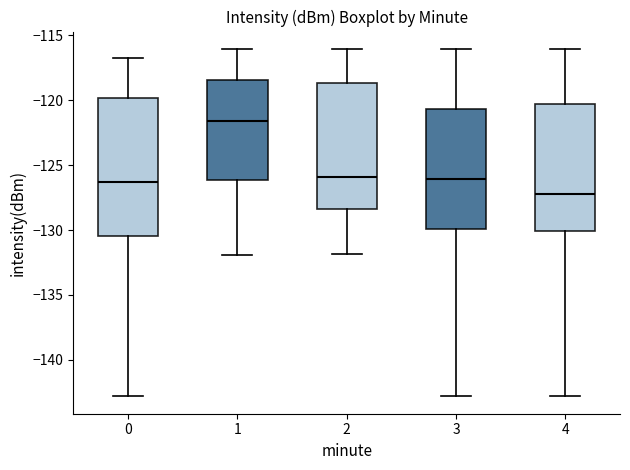

Reading left to right, read every box against the y-axis: the position of its median line, the range the box covers, and the ends of its whiskers. The values are not printed on the chart, so give them approximately, as read against the axis.

0: median -126.5, box -130.5 to -120.0, whiskers -143.0 to -116.5
1: median -121.5, box -126.0 to -118.5, whiskers -132.0 to -116.0
2: median -126.0, box -128.5 to -118.5, whiskers -132.0 to -116.0
3: median -126.0, box -130.0 to -120.5, whiskers -143.0 to -116.0
4: median -127.0, box -130.0 to -120.5, whiskers -143.0 to -116.0